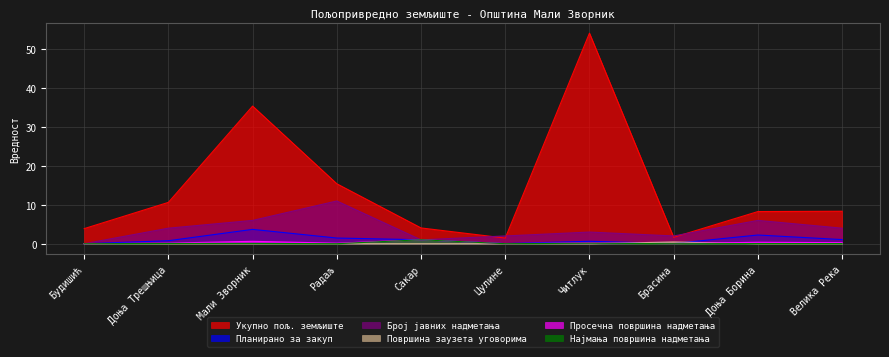

True or false: Укупно пољ. земљиште has more than 0 points higher than both neighbors.

True